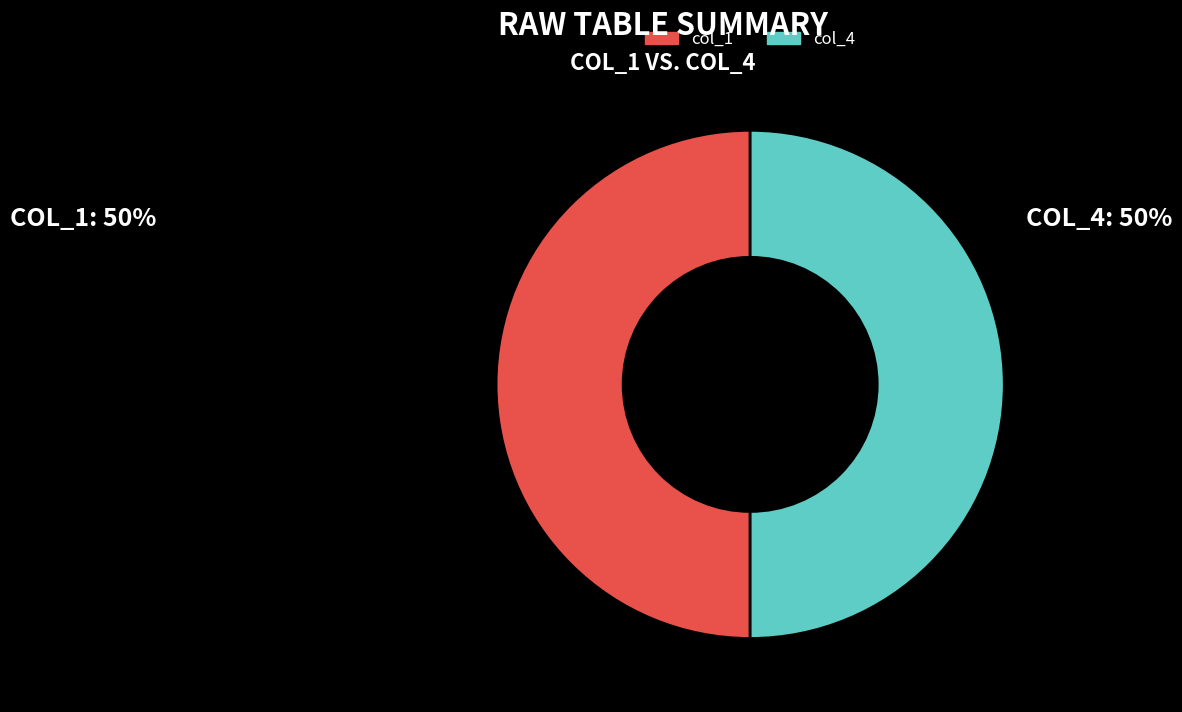

What is the ratio of the value at col_1 to the value at col_4?

1.0